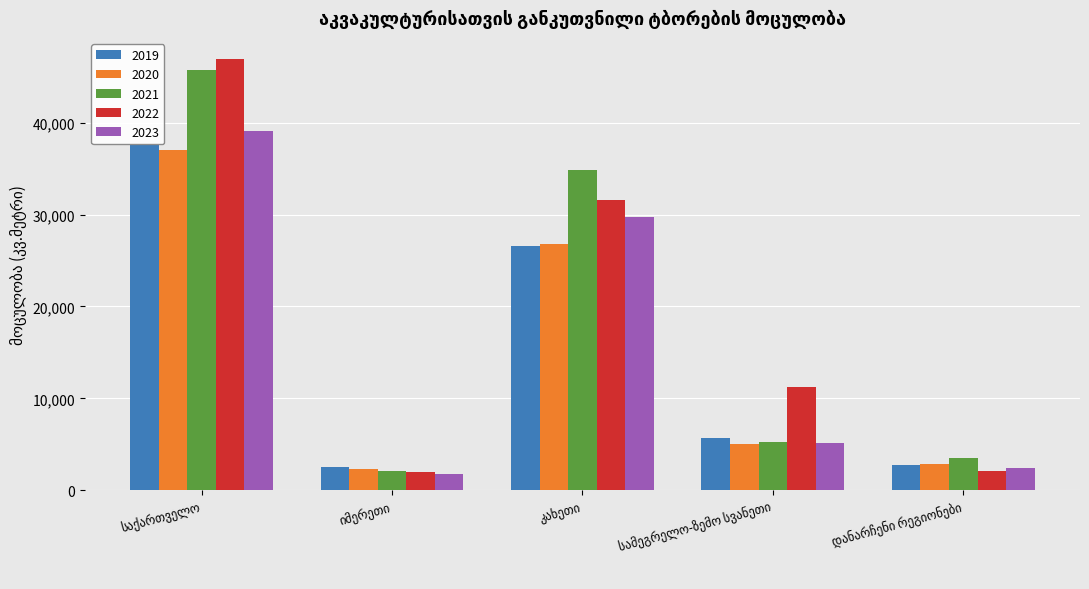

How many data points does each series have?

5